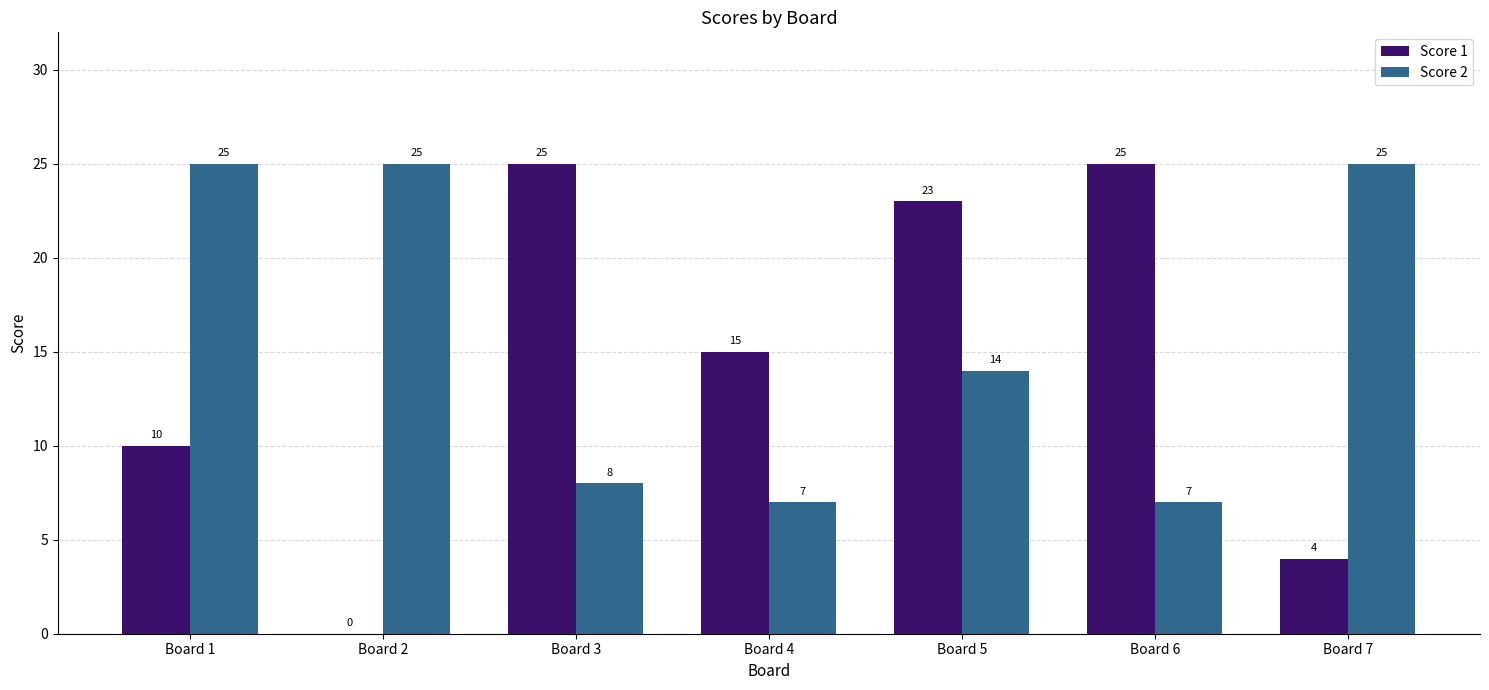

Reading right to left, extract all data points from this chart.

Score 1: Board 7=4	Board 6=25	Board 5=23	Board 4=15	Board 3=25	Board 2=0	Board 1=10
Score 2: Board 7=25	Board 6=7	Board 5=14	Board 4=7	Board 3=8	Board 2=25	Board 1=25